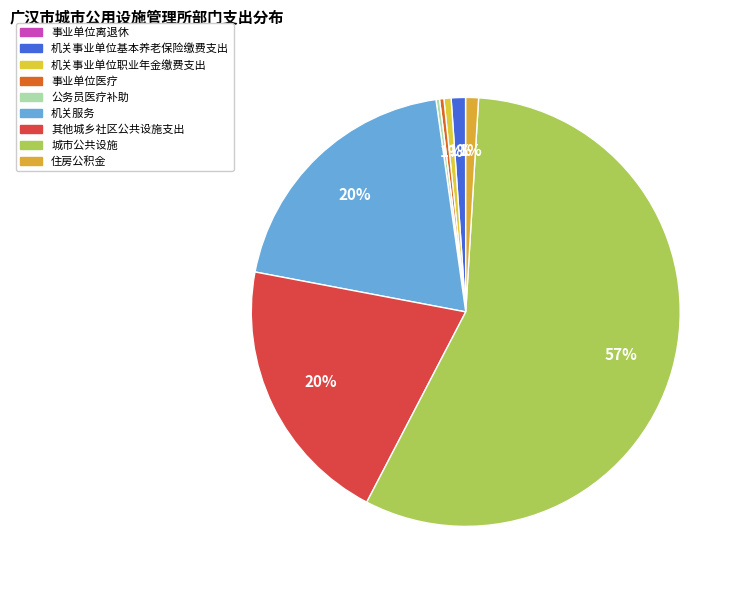

How many segments does this pie chart have?

9